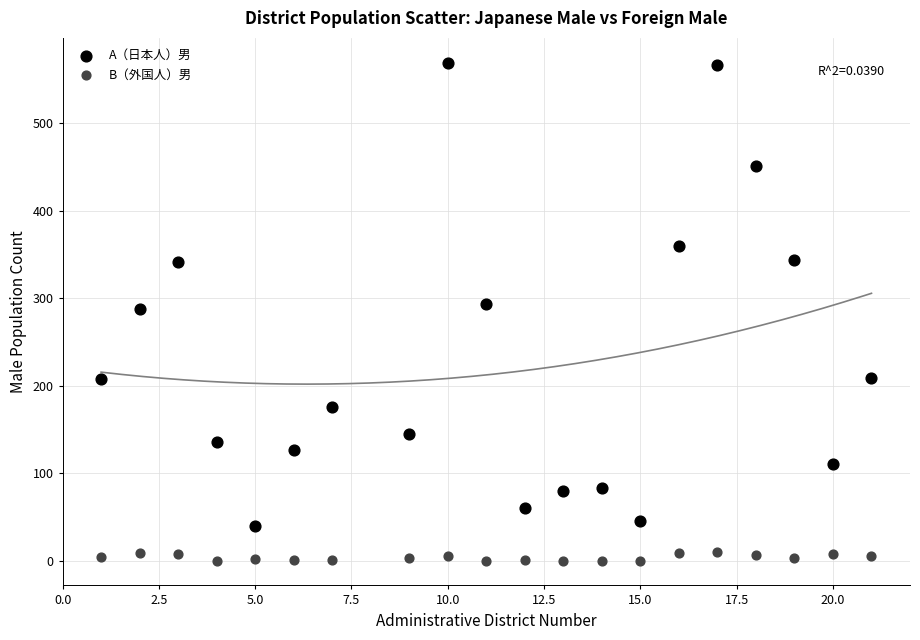

Which series contains the lowest Y value?

B（外国人）男